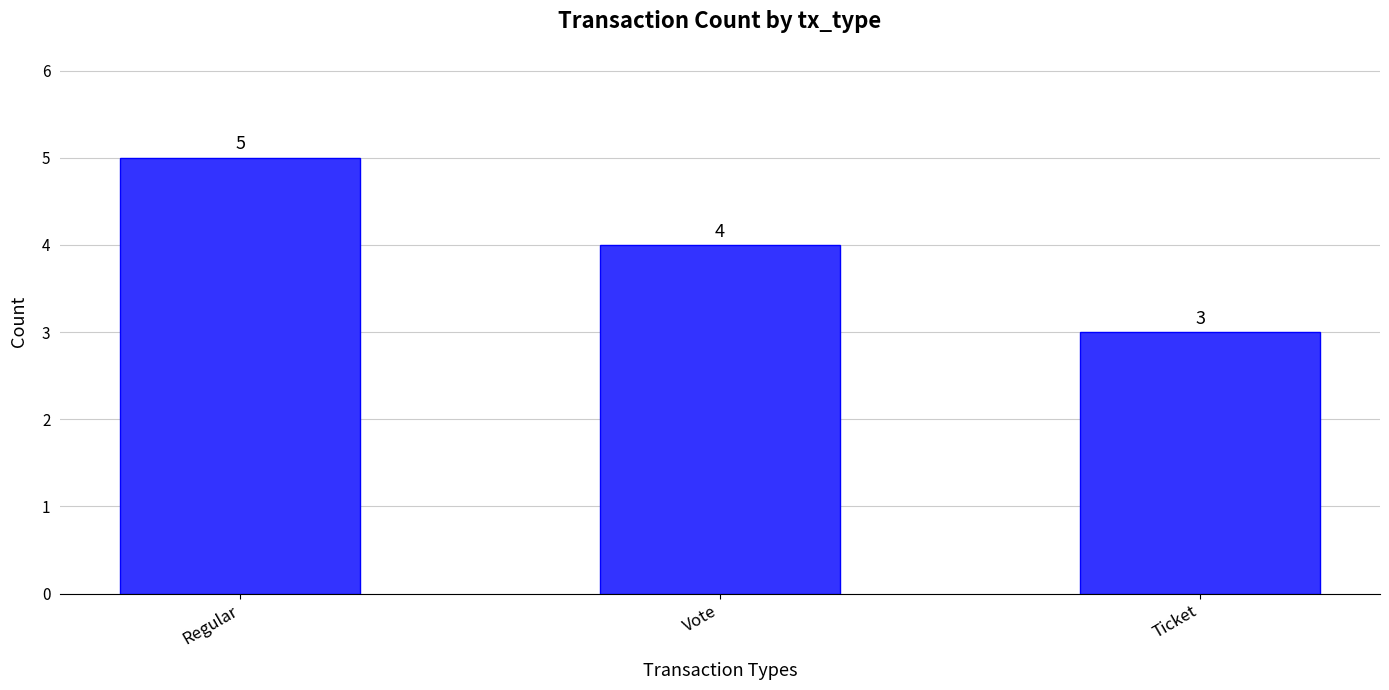

How many data points are less than 4?

1